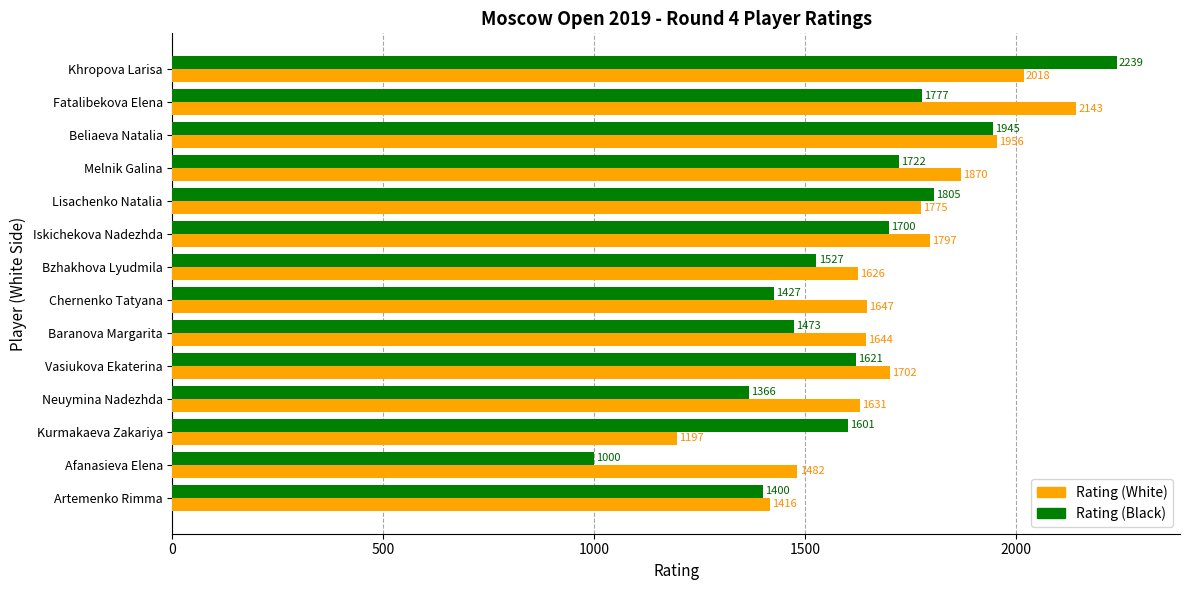

Which label corresponds to the smallest value in the chart?

Afanasieva Elena